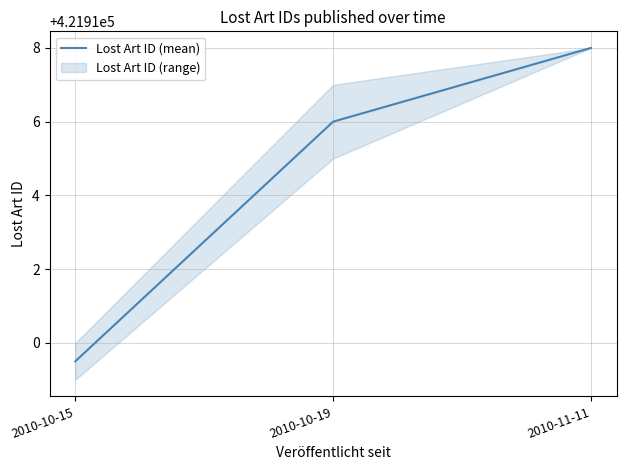

What is the label of the 1st point from the right?

2010-11-11